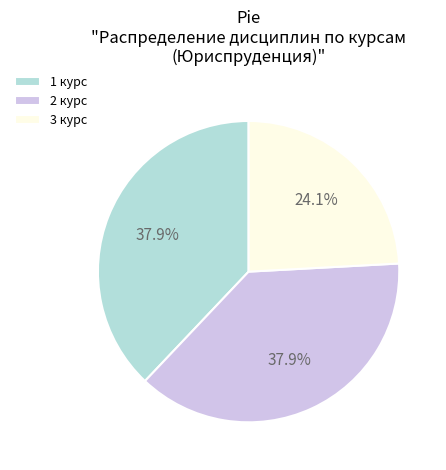

The 3 курс slice represents 37% of the pie. True or false?

False